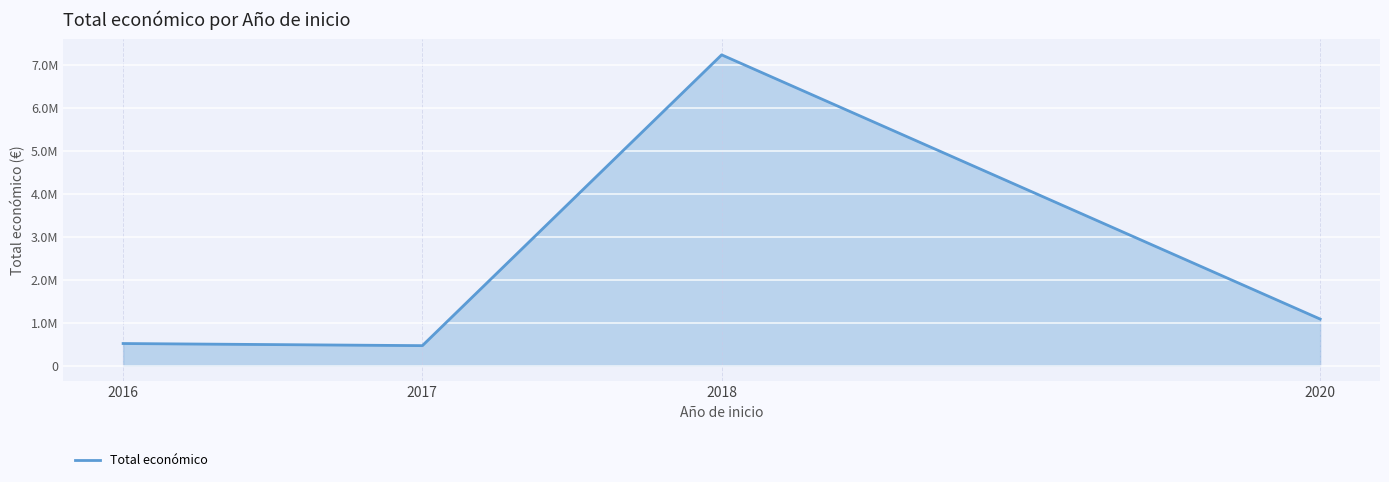

Does the chart have visible grid lines?

Yes